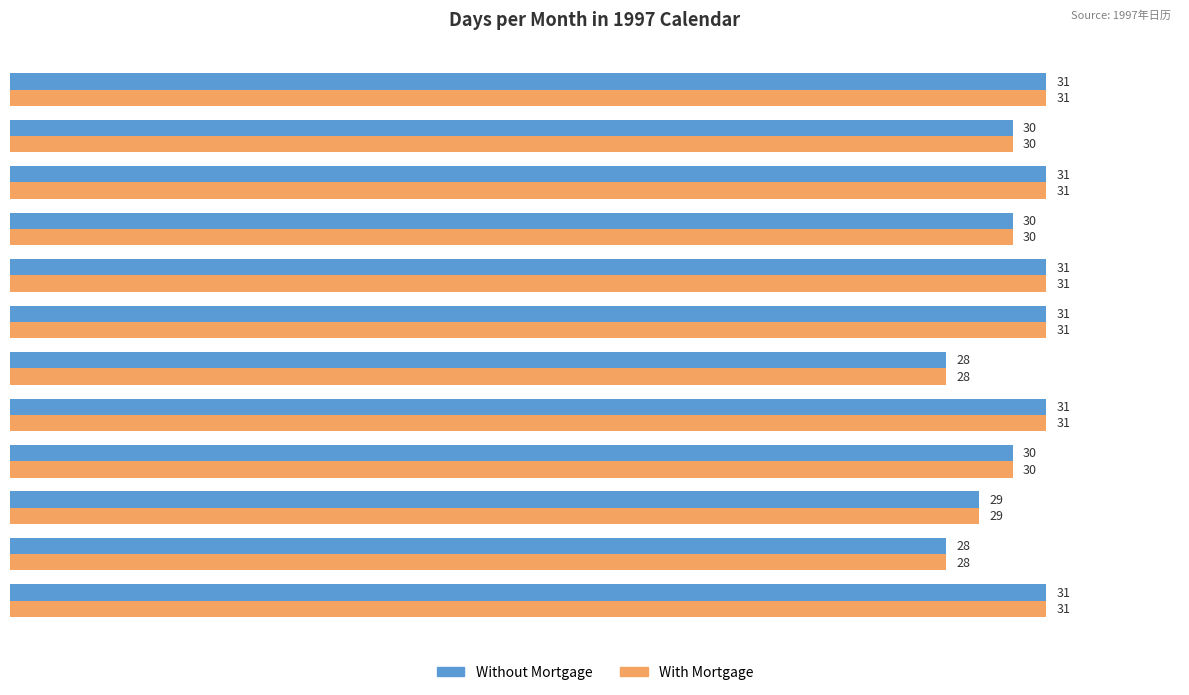

What is the difference between the second highest and minimum values in the With Mortgage series?

3